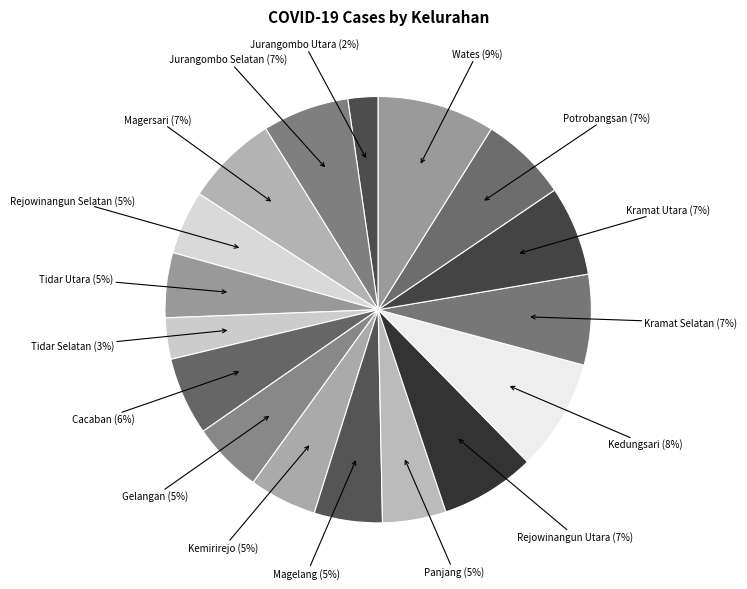

True or false: Kramat Utara accounts for 7% of the total.

True